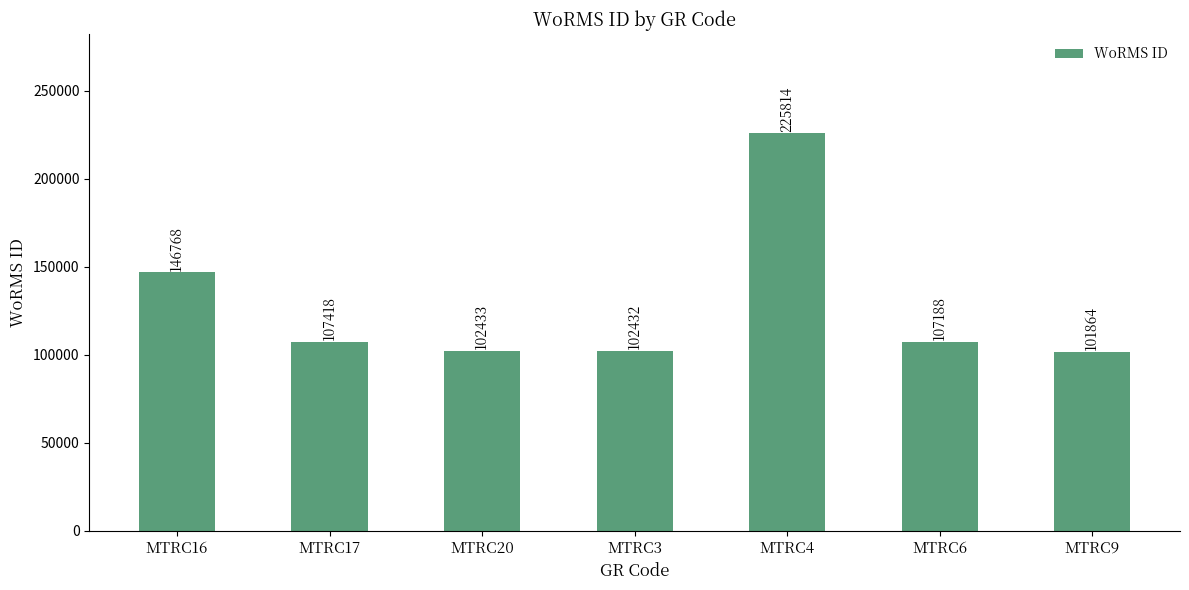

Rank the categories by value from highest to lowest.

MTRC4, MTRC16, MTRC17, MTRC6, MTRC20, MTRC3, MTRC9